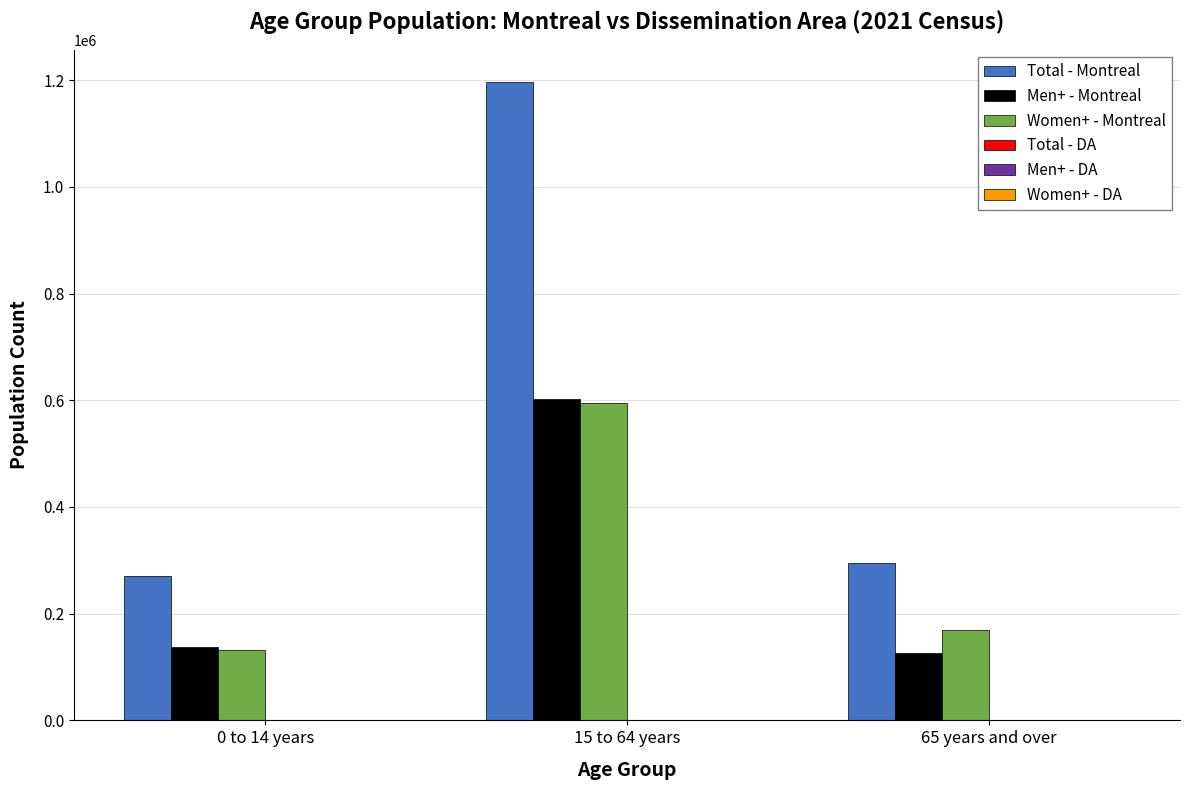

What is the sum of all Total - Montreal values?

1762950